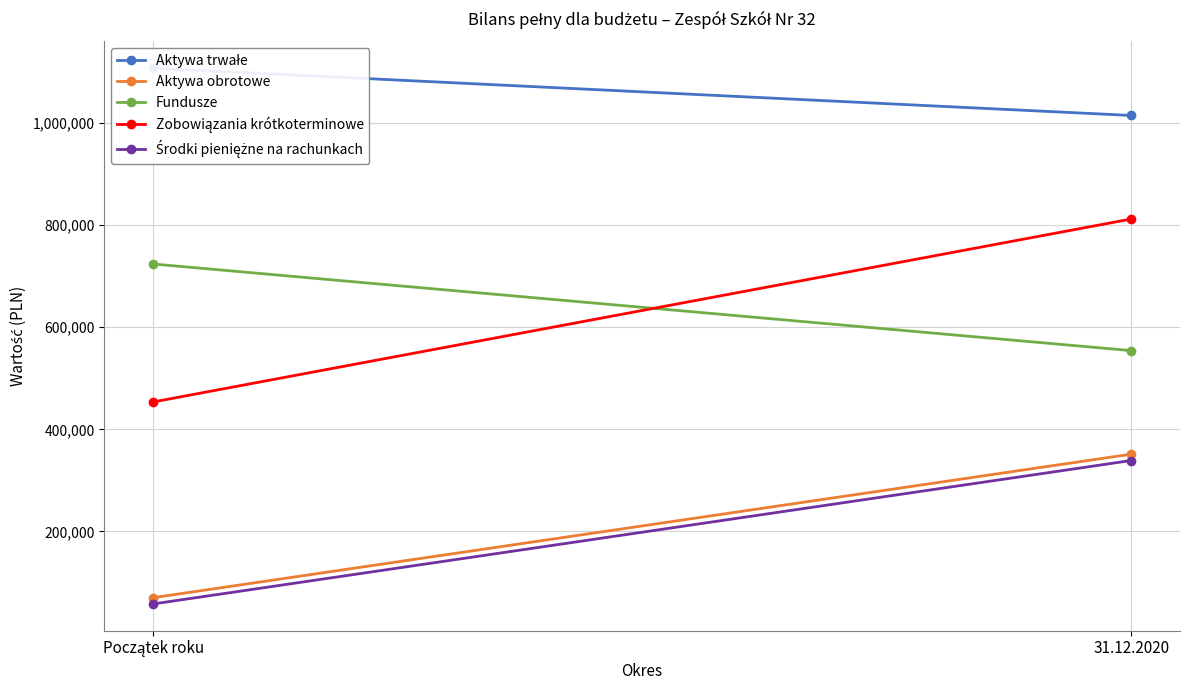

Which series changed the most between Początek roku and 31.12.2020?

Zobowiązania krótkoterminowe